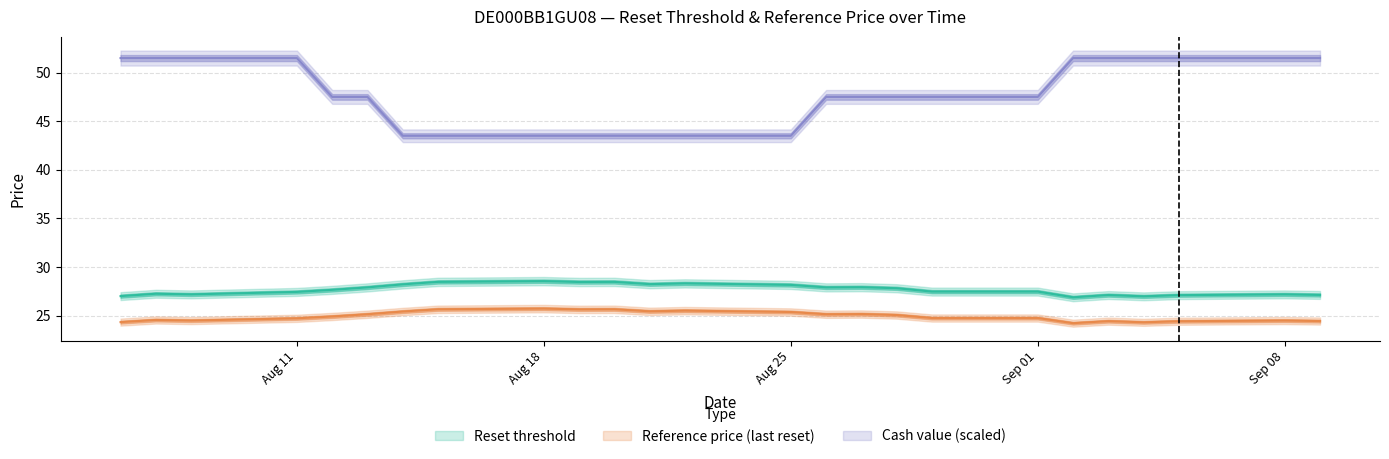

List the series in order of their peak value, highest first.

Cash value, Reset threshold, Reference price (last reset)